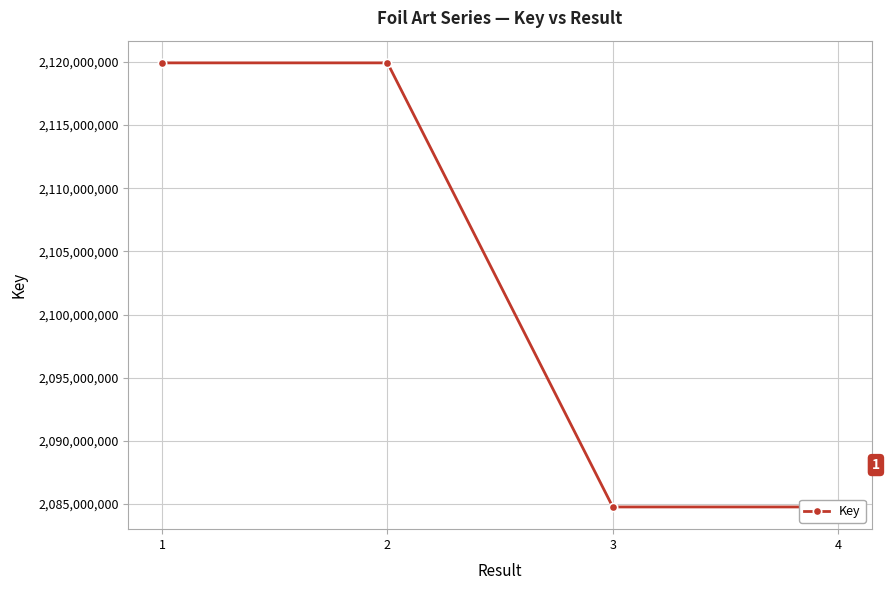

What is the difference between the maximum and minimum values?

35145043